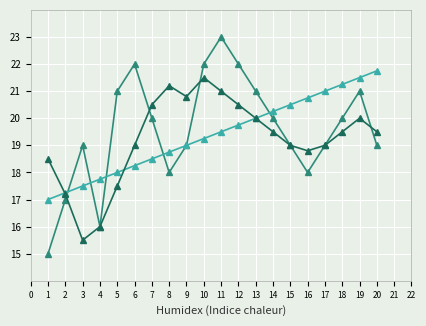

At which category is the sum across all series the highest?

11